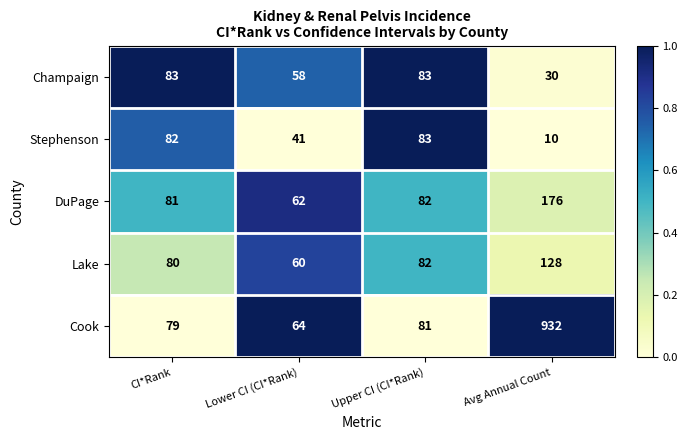

At Avg Annual Count, list the series in order from largest to smallest.

Cook, DuPage, Lake, Champaign, Stephenson